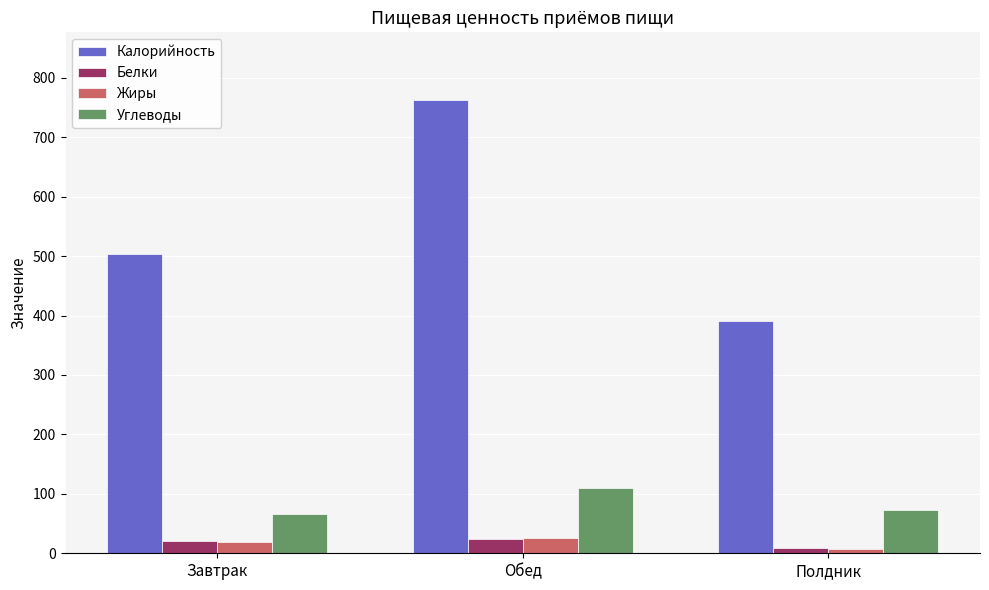

What is the maximum value shown in the chart?

762.2